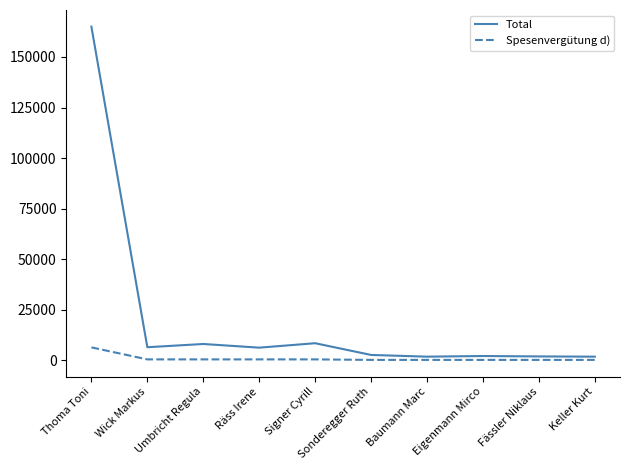

The Total series shows 8115 at Umbricht Regula. True or false?

True